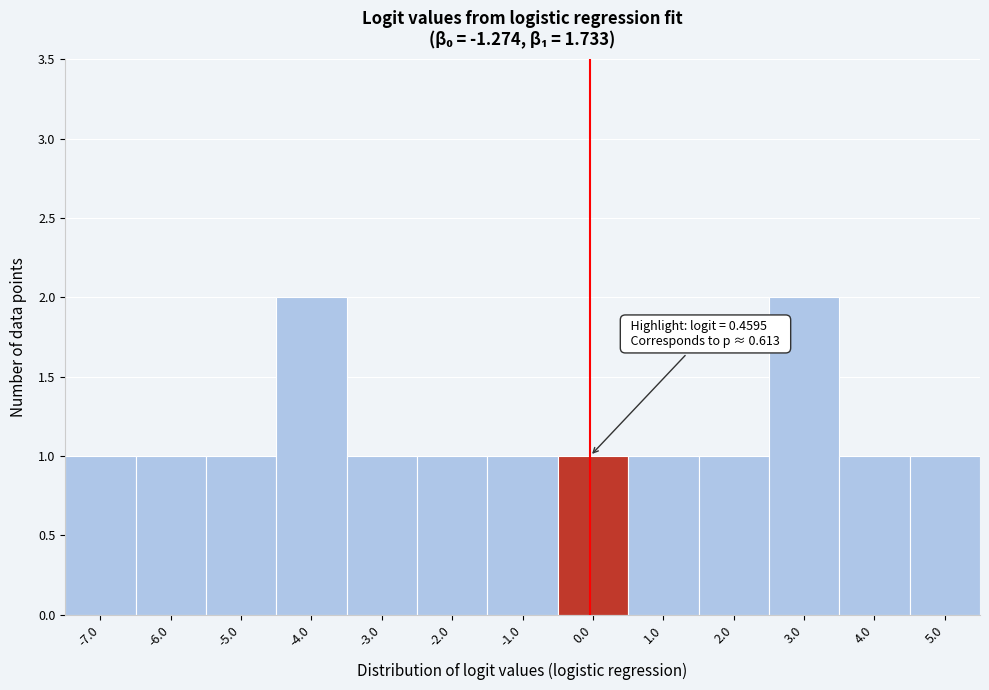

Reading left to right, list all the values displayed in this chart.

1	1	1	2	1	1	1	1	1	1	2	1	1